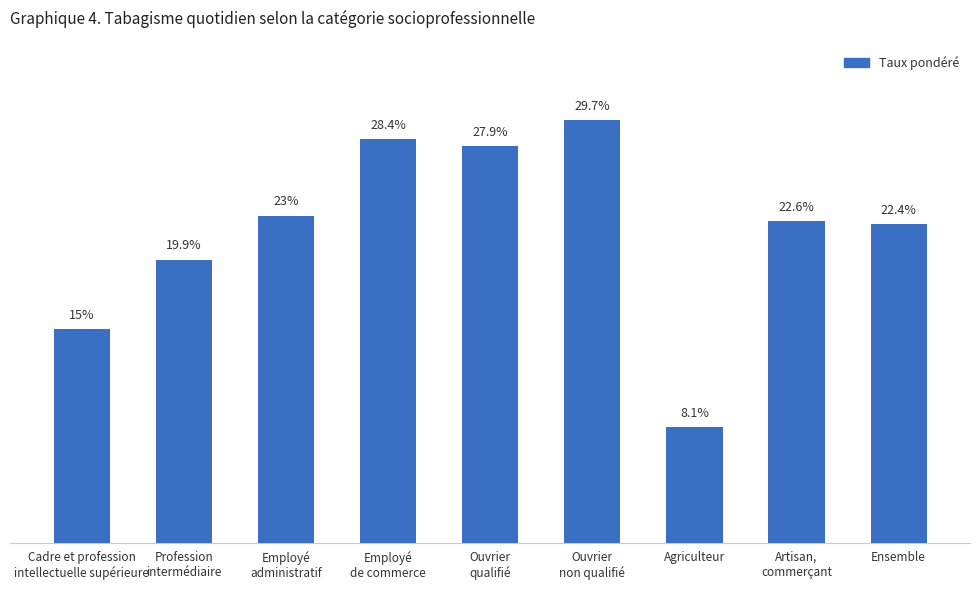

List the labels in order of value, largest first.

Ouvrier
non qualifié, Employé
de commerce, Ouvrier
qualifié, Employé
administratif, Artisan,
commerçant, Ensemble, Profession
intermédiaire, Cadre et profession
intellectuelle supérieure, Agriculteur